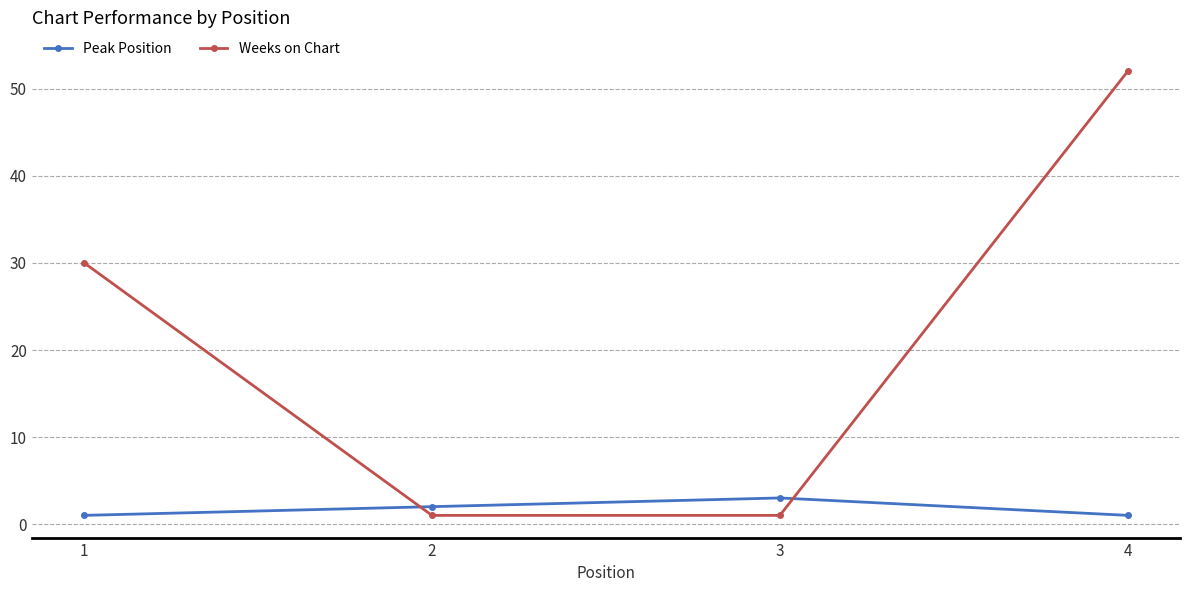

Does the chart have visible grid lines?

Yes